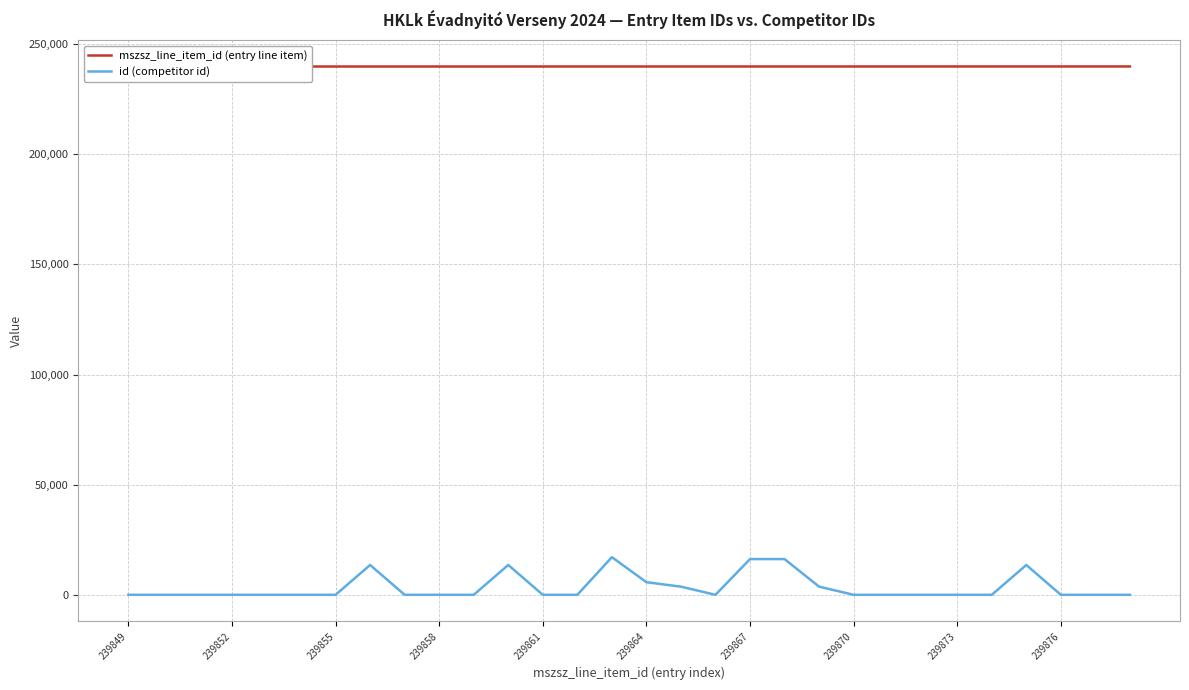

How many data points does each series have?

30